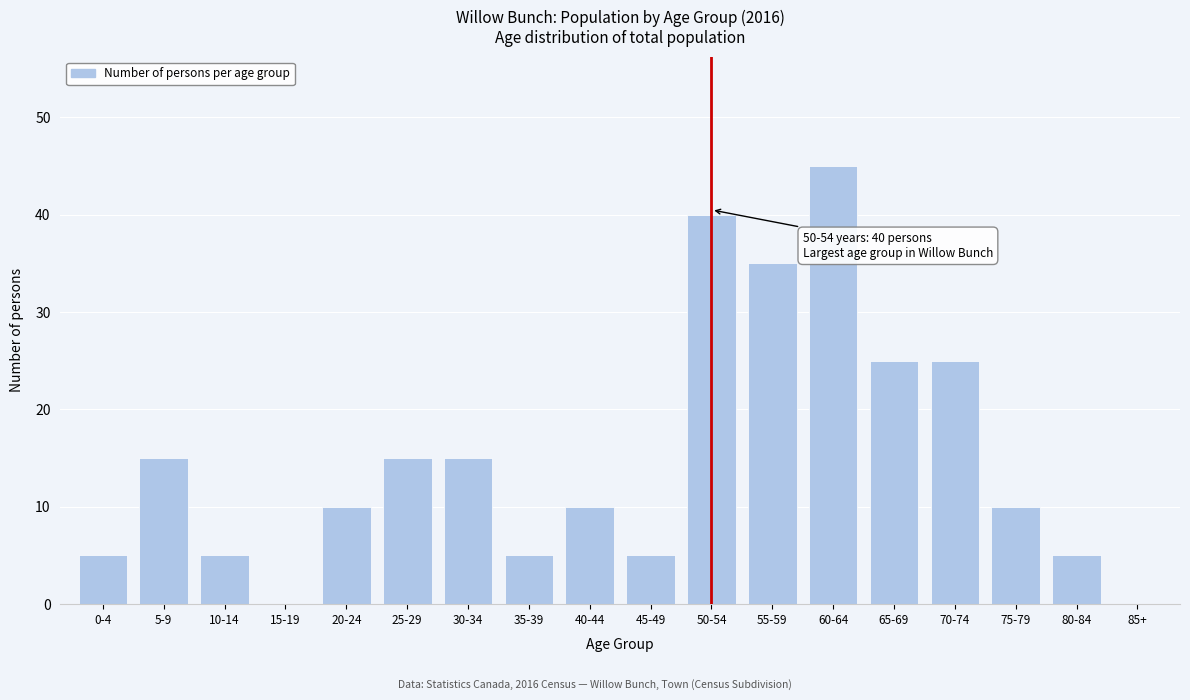

Reading left to right, what are all the values shown in this chart?

0-4=5	5-9=15	10-14=5	15-19=0	20-24=10	25-29=15	30-34=15	35-39=5	40-44=10	45-49=5	50-54=40	55-59=35	60-64=45	65-69=25	70-74=25	75-79=10	80-84=5	85+=0